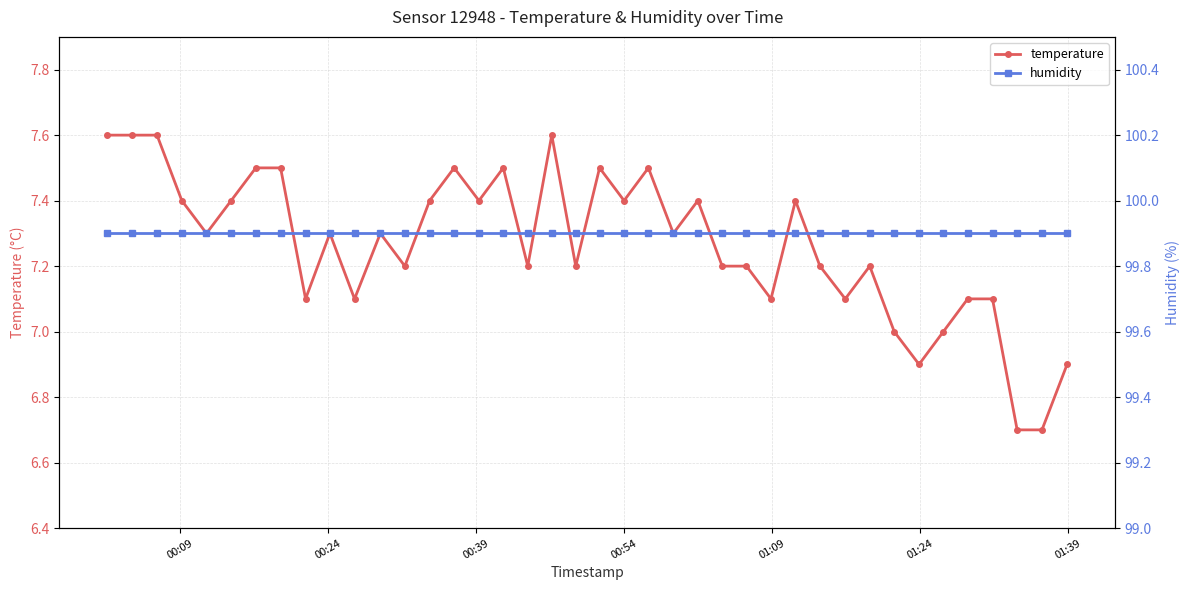

What is the average value of the temperature series?

7.3